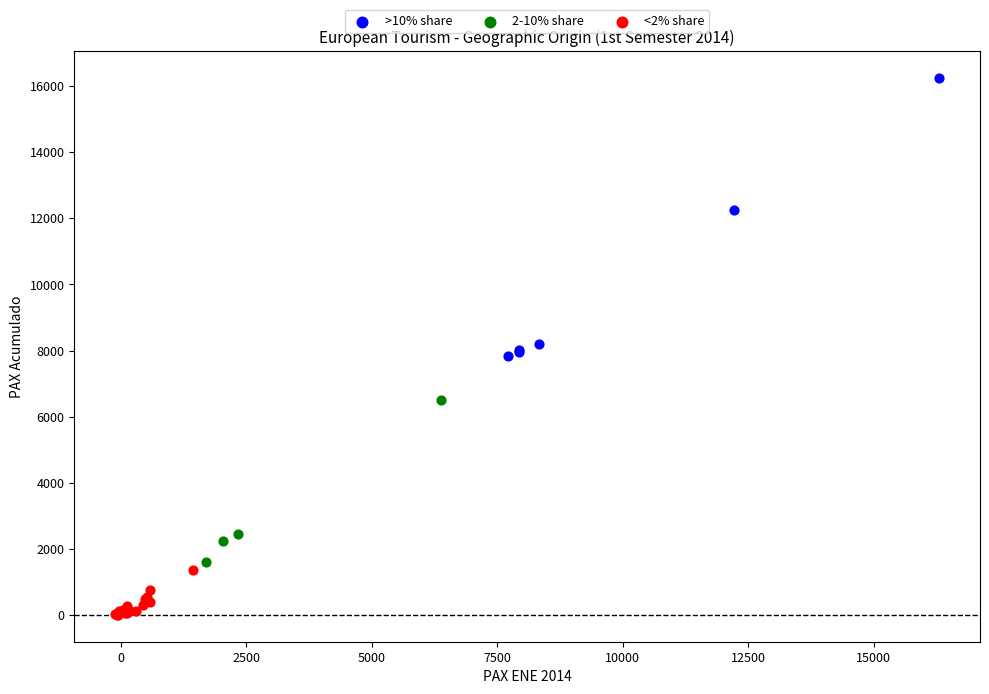

Which series contains the highest Y value?

>10% share